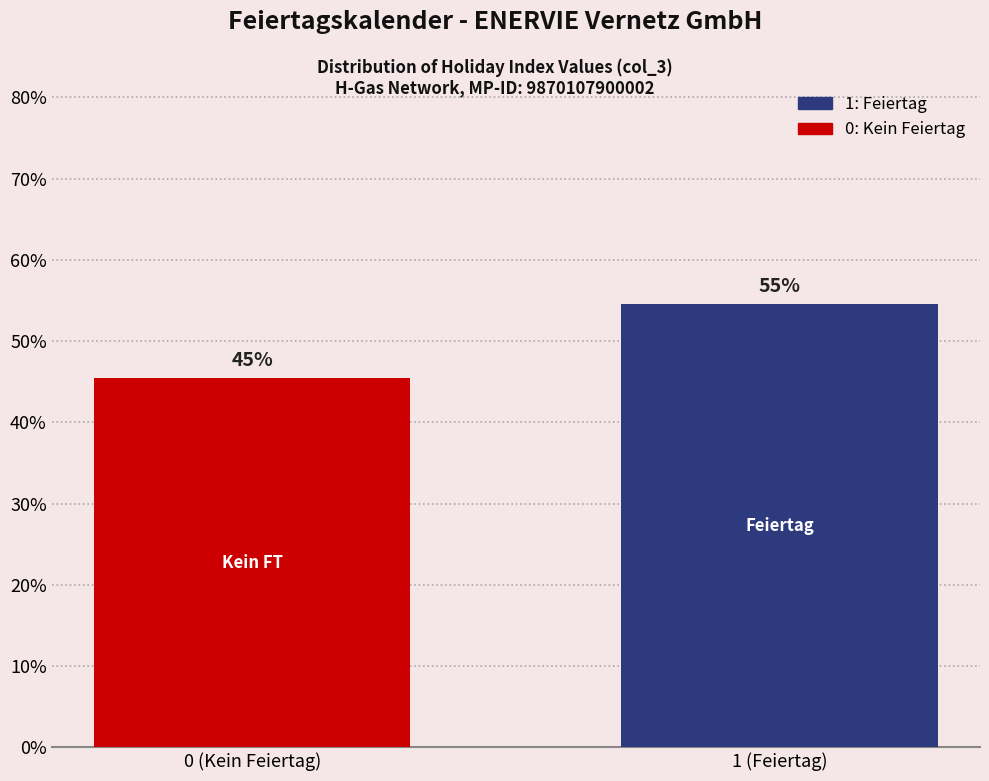

How many bars are there in total?

2